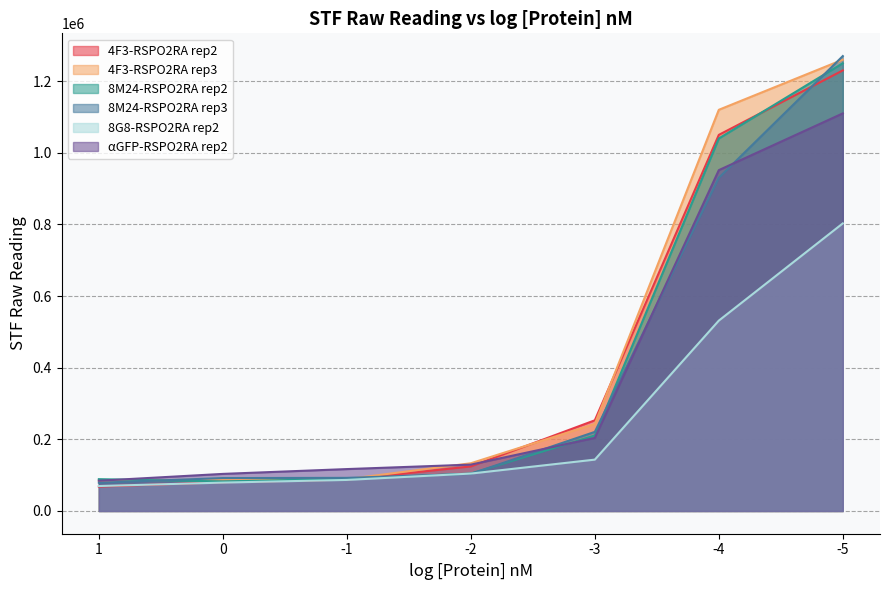

The value of 8M24-RSPO2RA rep2 at -2 is 104480. True or false?

True